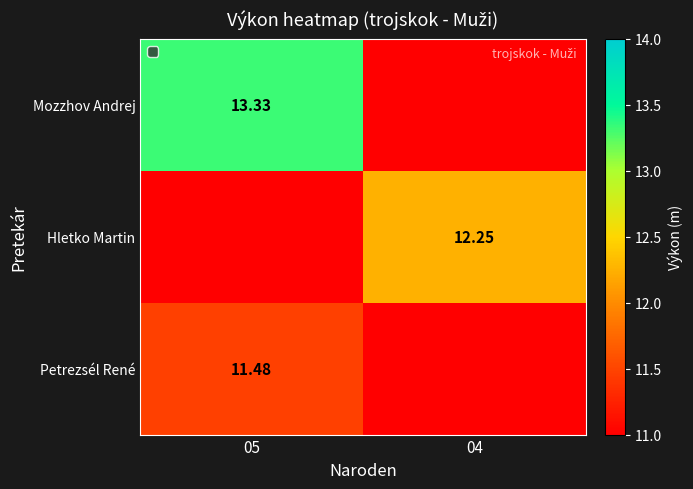

Is the value of Petrezsél René at 05 greater than the value of Mozzhov Andrej at 05?

No